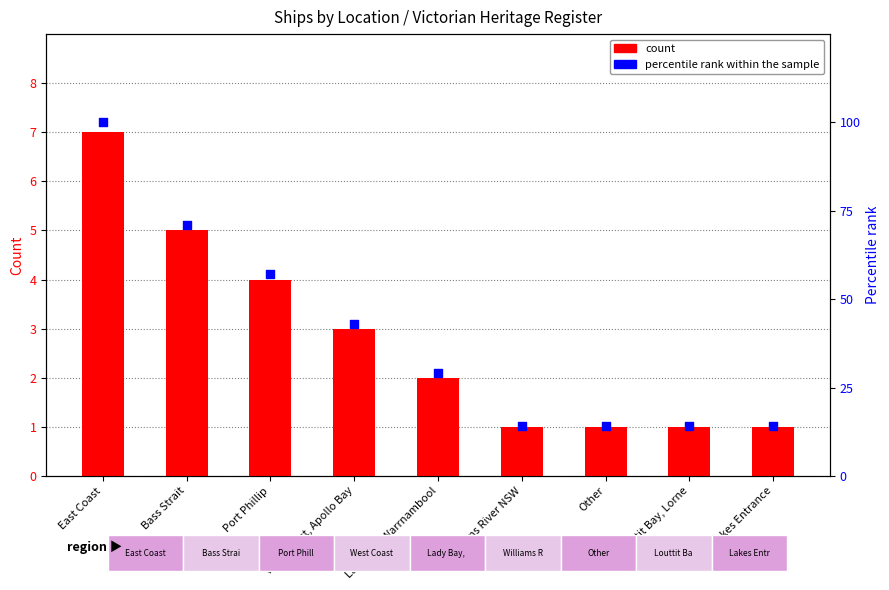

What is the total value across all series at Lakes Entrance?

15